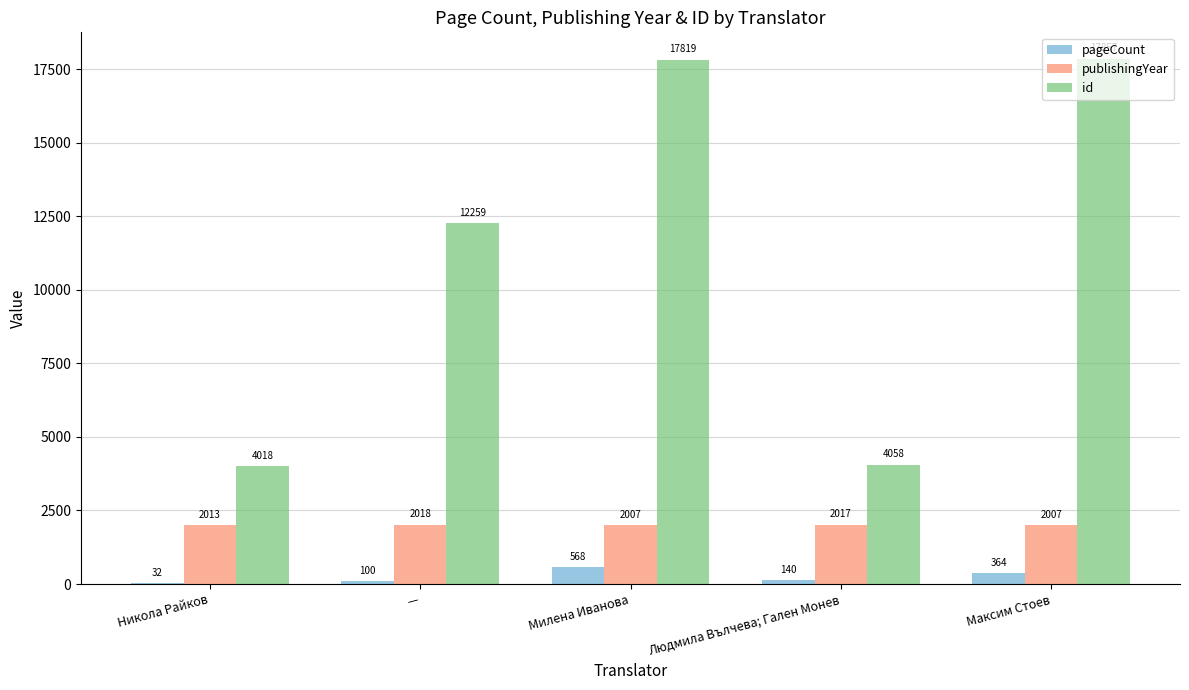

The id series shows 12259 at —. True or false?

True